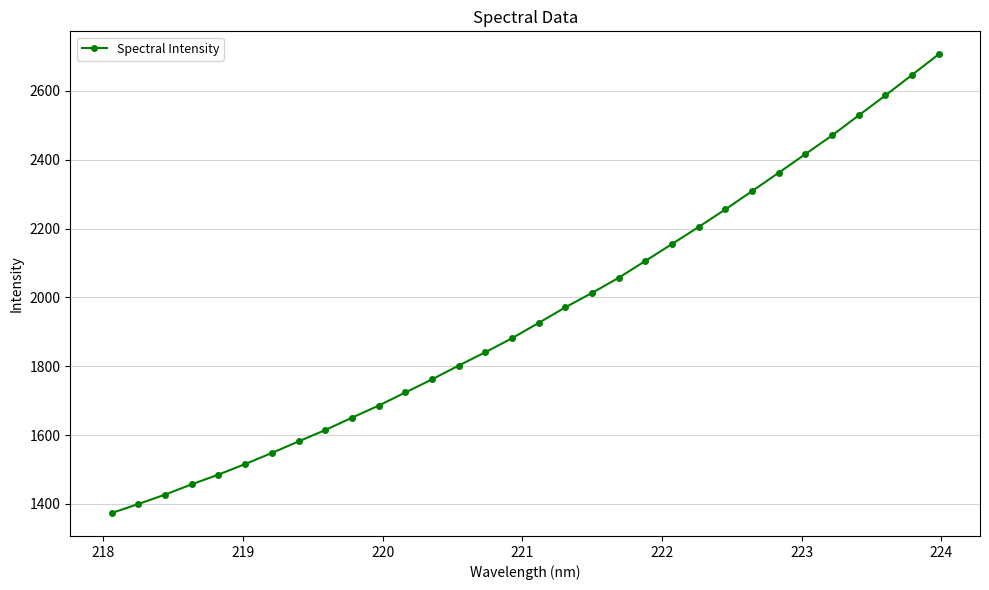

What is the greatest value displayed?

2706.2